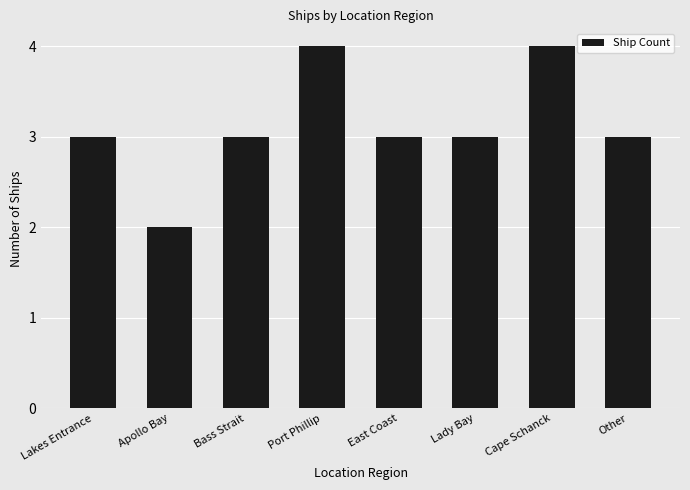

The chart shows a value of 3 at East Coast. True or false?

True